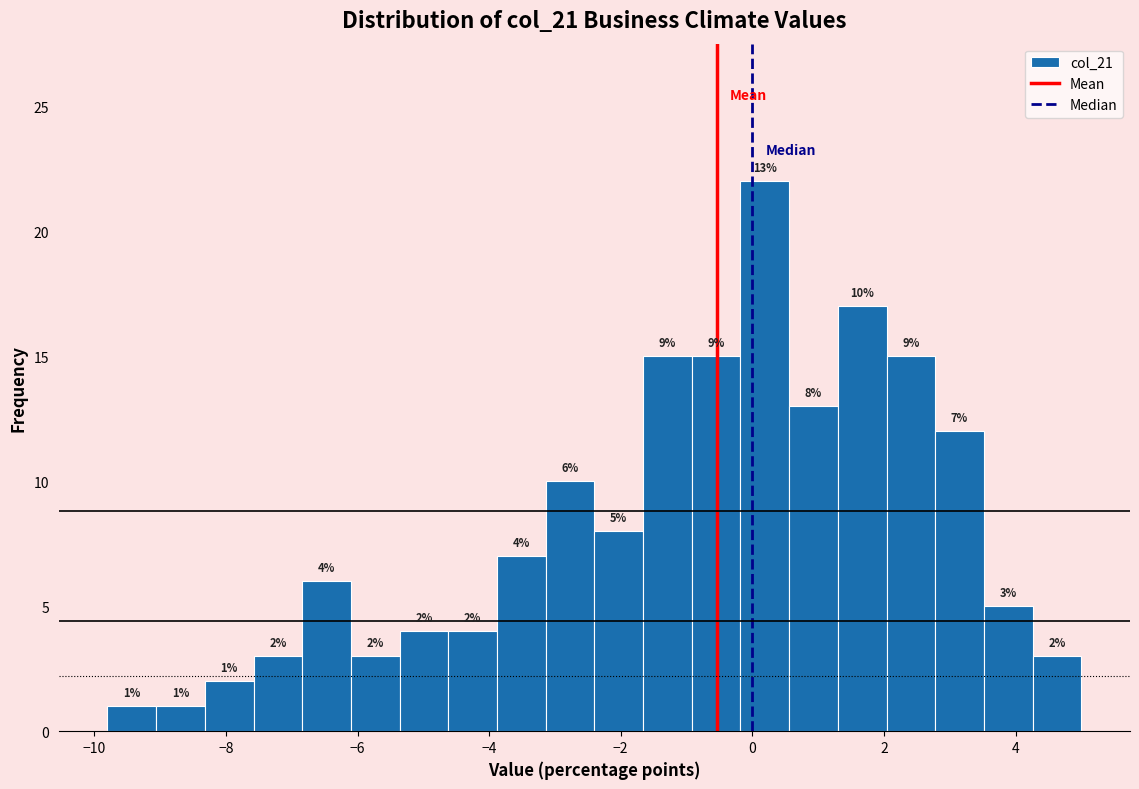

Around what value on the x-axis is the tallest bar? Give the approximate position of its centre, as read against the axis.

0.2